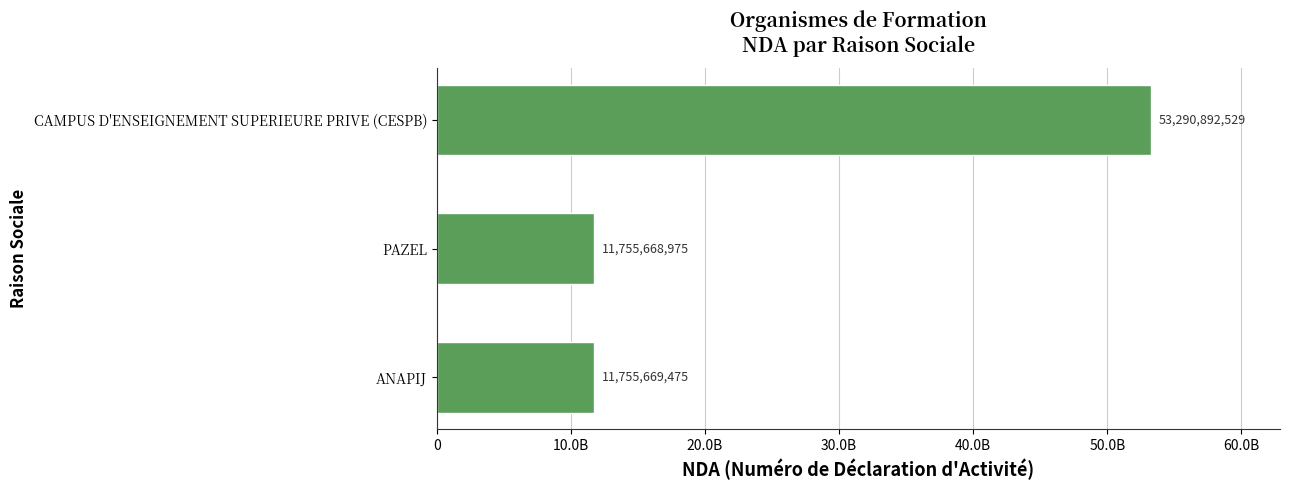

Does the chart contain any negative values?

No